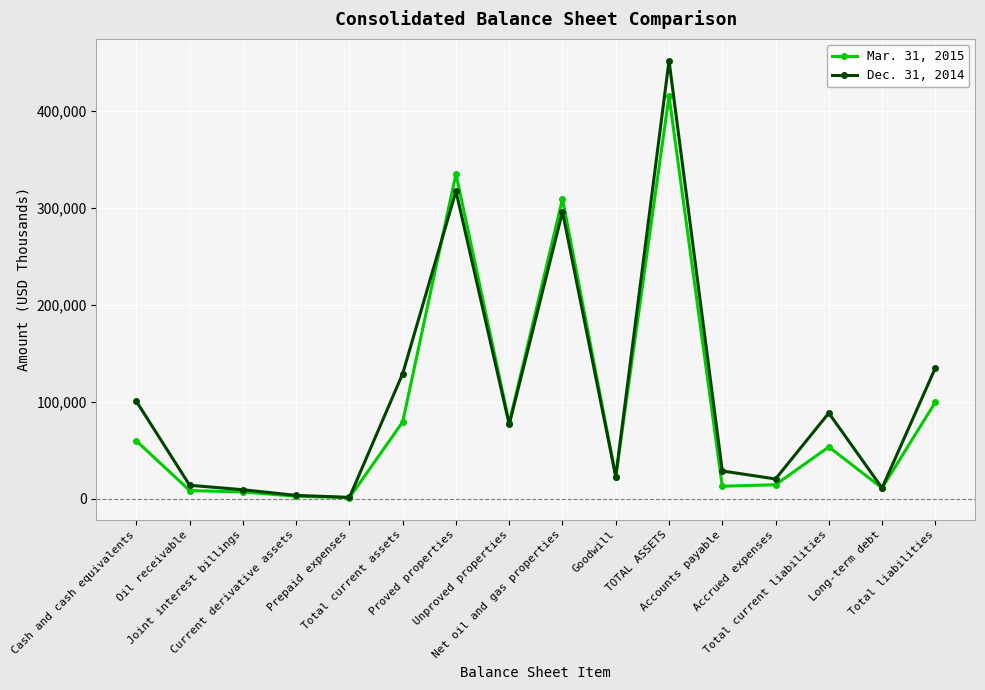

True or false: Mar. 31, 2015 and Dec. 31, 2014 cross at least once.

True